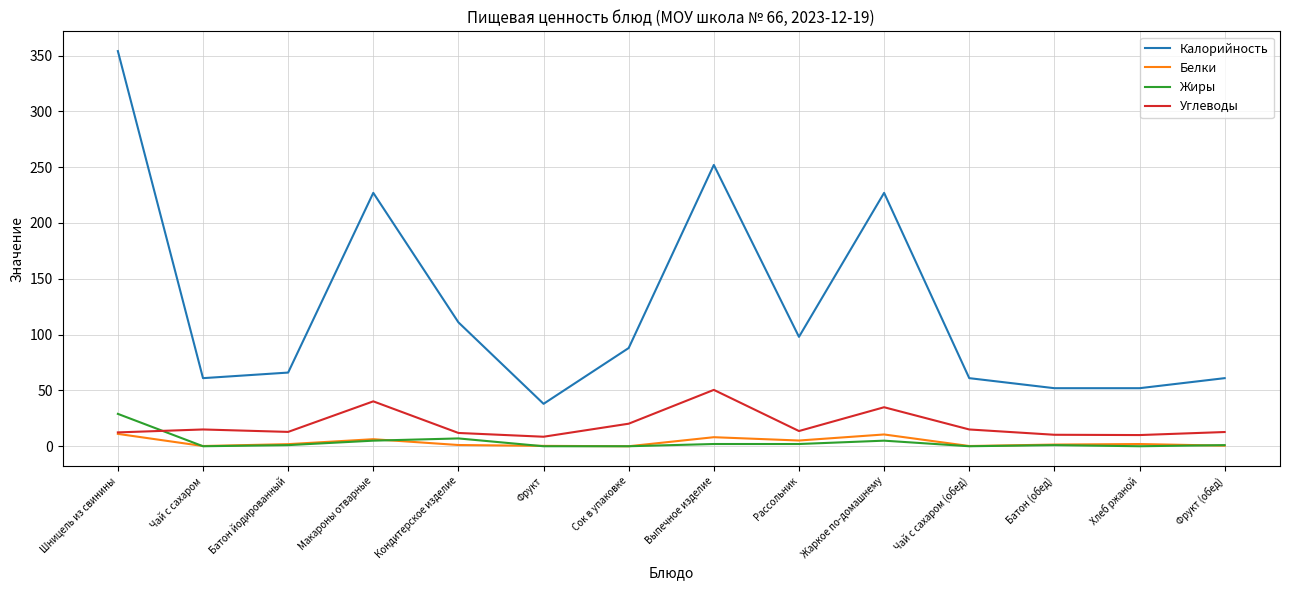

Between Чай с сахаром and Рассольник, which series saw the biggest shift?

Калорийность